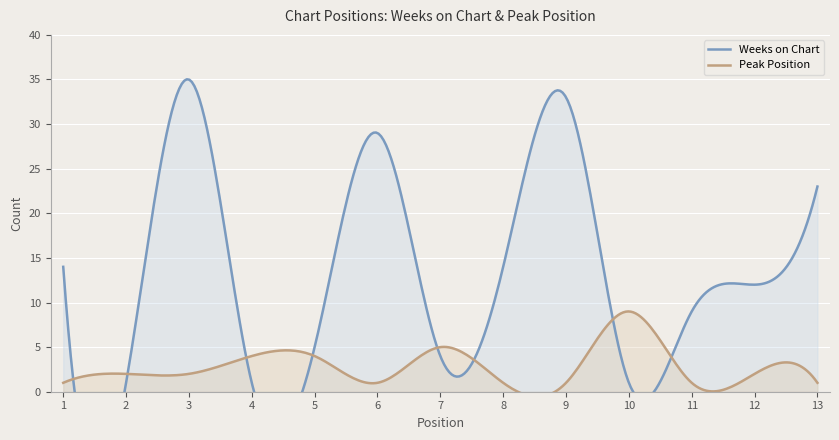

What is the highest value of the Peak Position series?

9